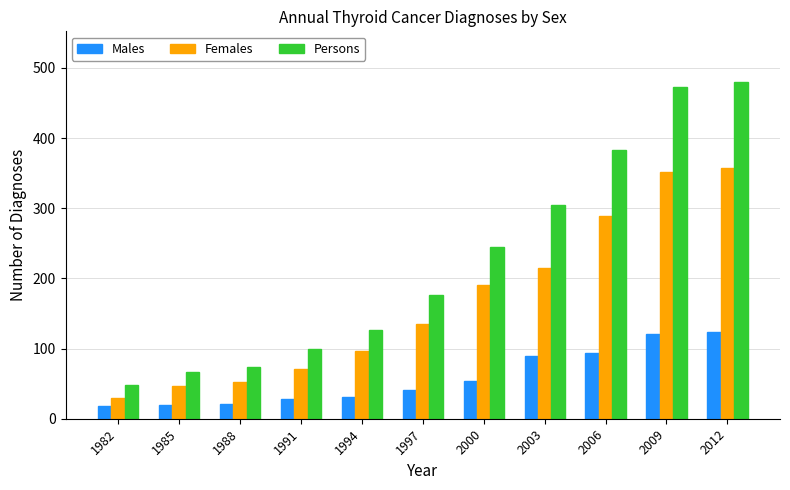

How many data points does each series have?

11